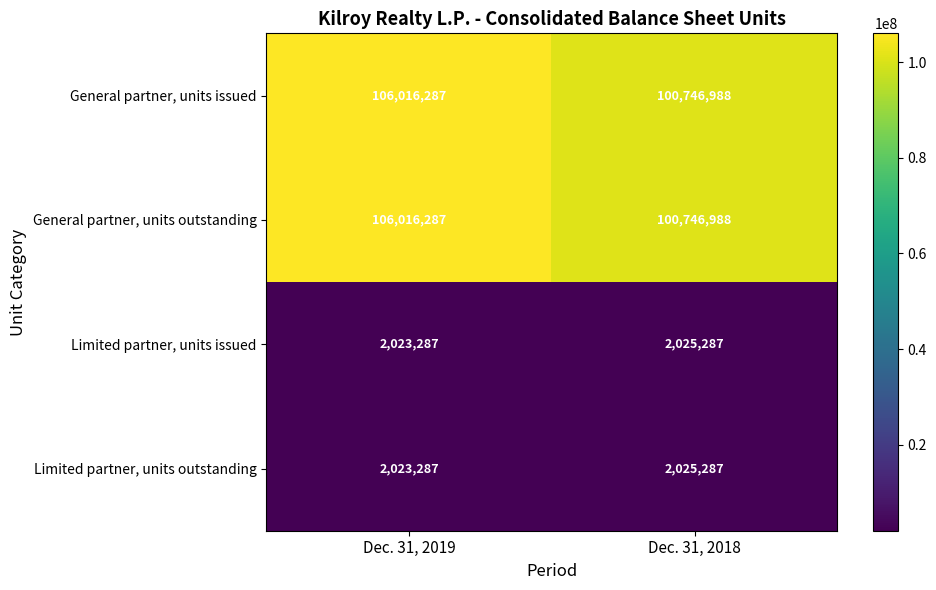

What value does the General partner, units outstanding series have at Dec. 31, 2018?

100746988